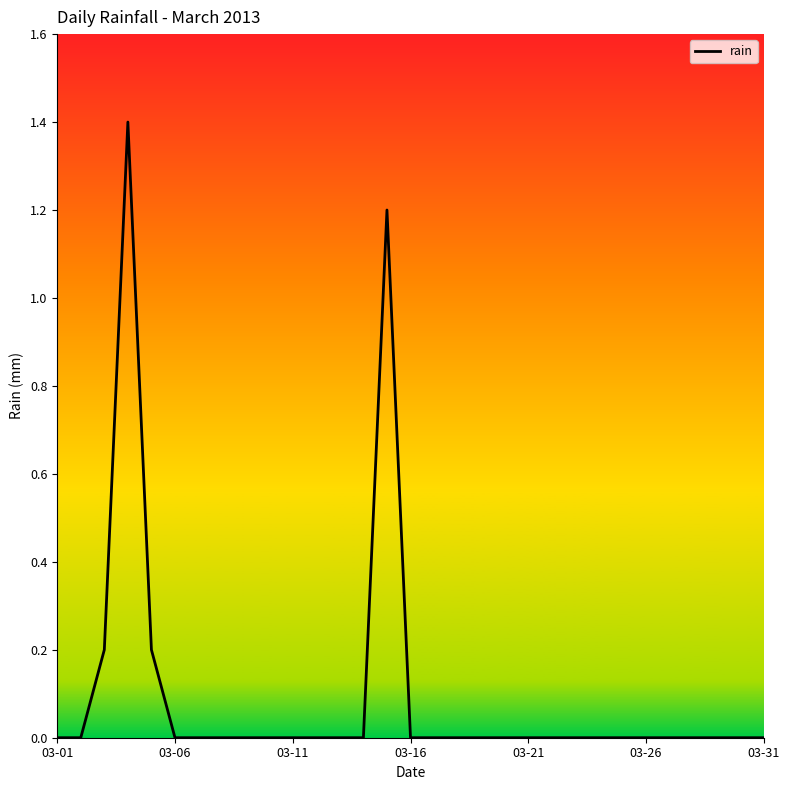

What is the difference between the maximum and minimum values?

1.4